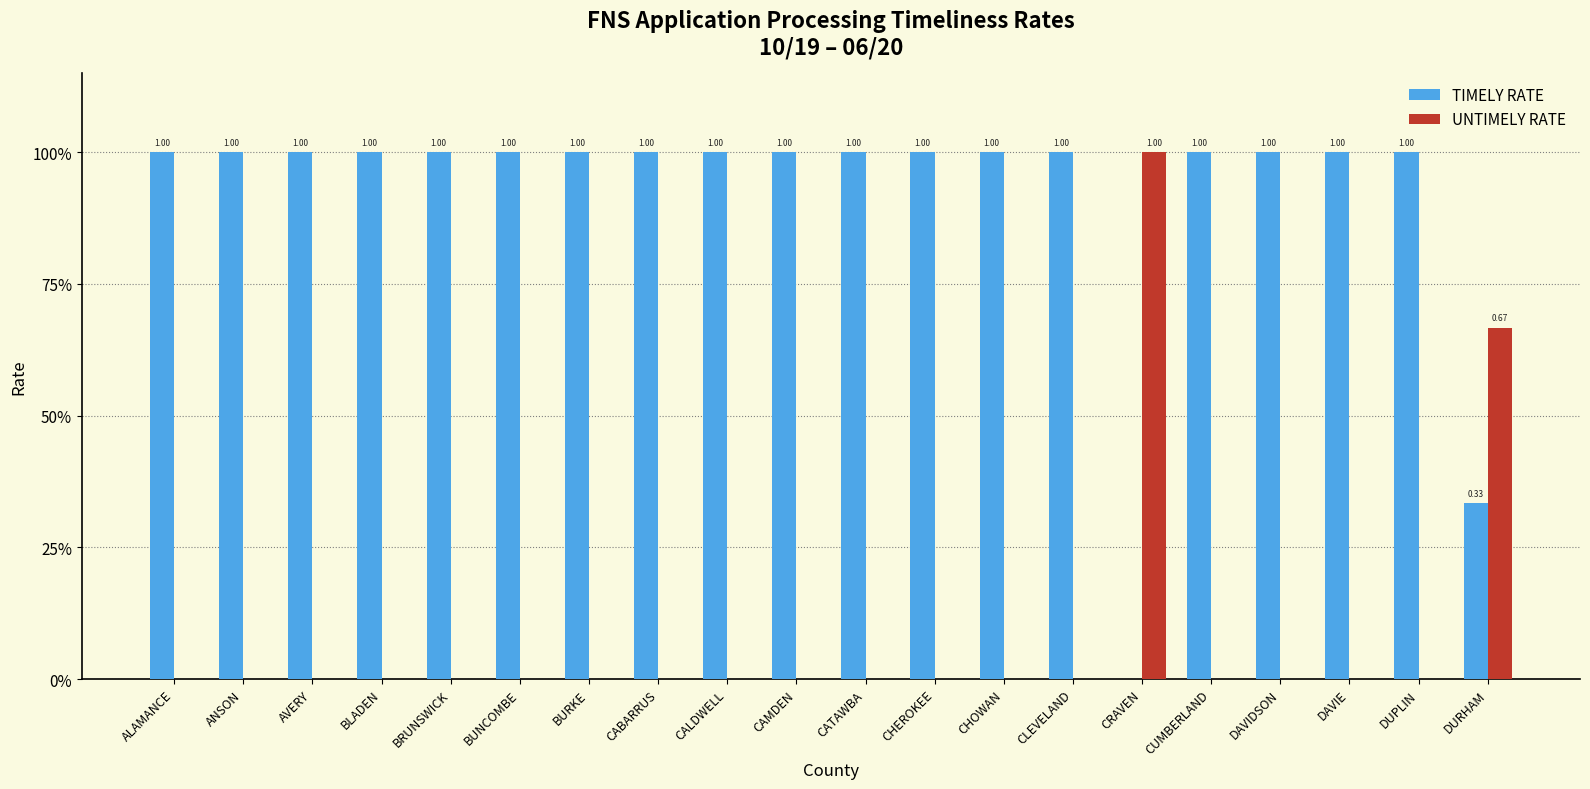

What position from the left is BLADEN?

4